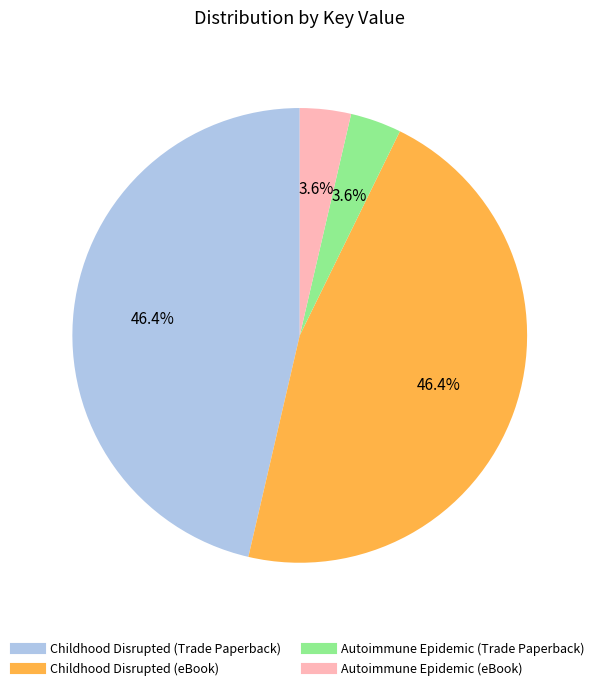

Combined, what portion of the pie is Childhood Disrupted (Trade Paperback) and Autoimmune Epidemic (eBook)?

50.0%